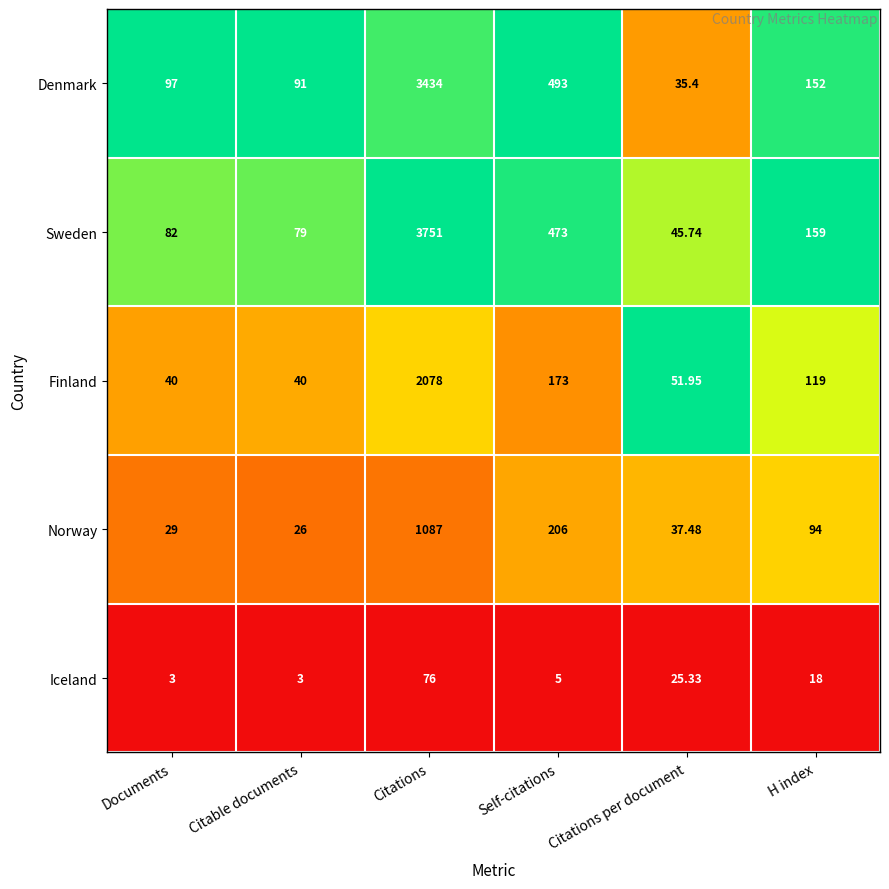

Is the value of Norway at Citations per document greater than the value of Finland at Documents?

No